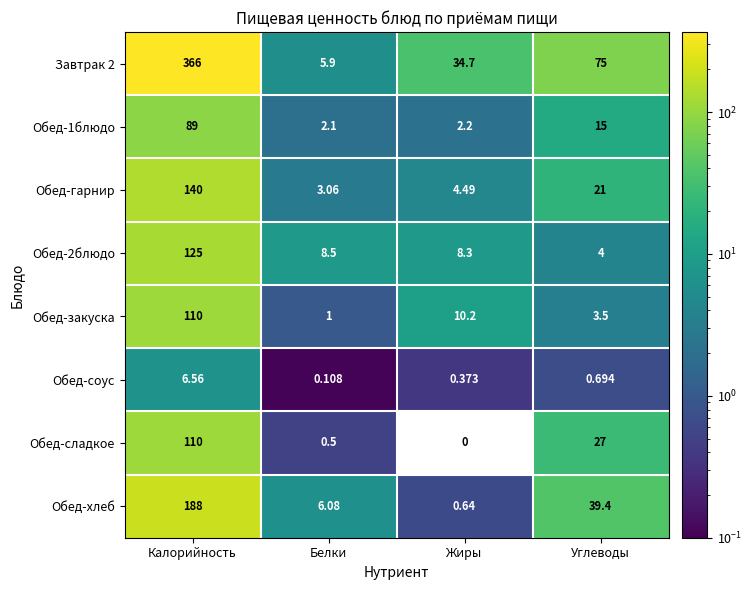

List the labels in order of Обед-1блюдо value, smallest first.

Белки, Жиры, Углеводы, Калорийность